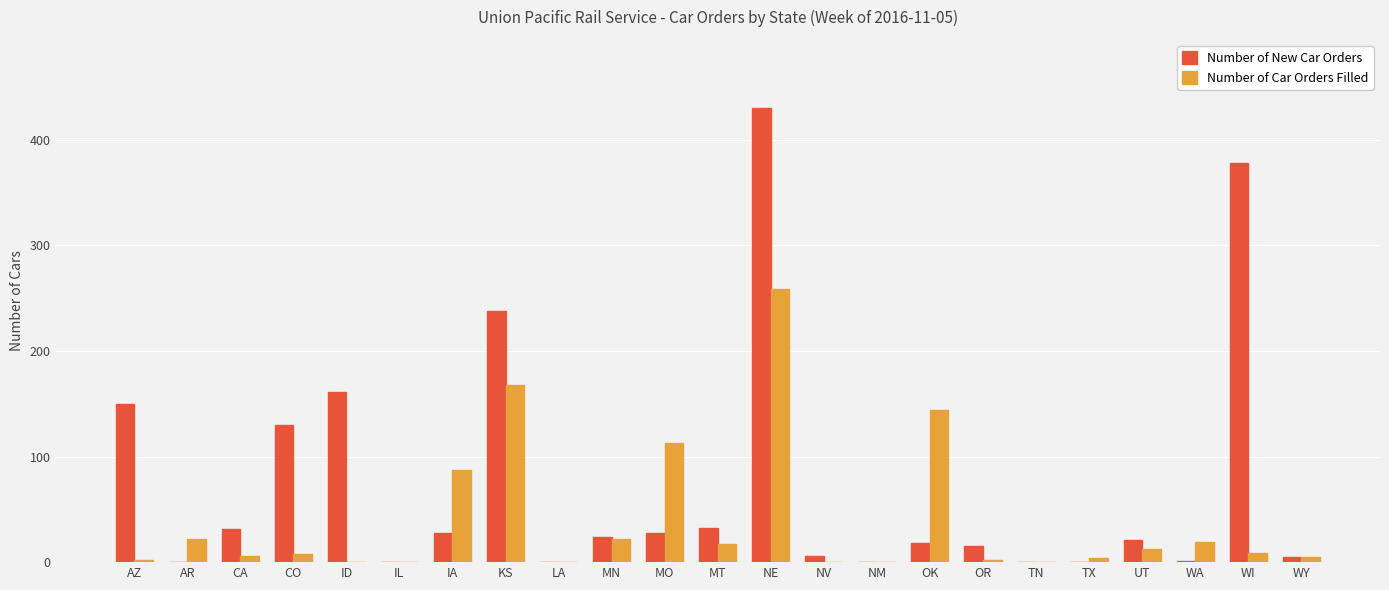

What is the sum of all Number of New Car Orders values?

1696